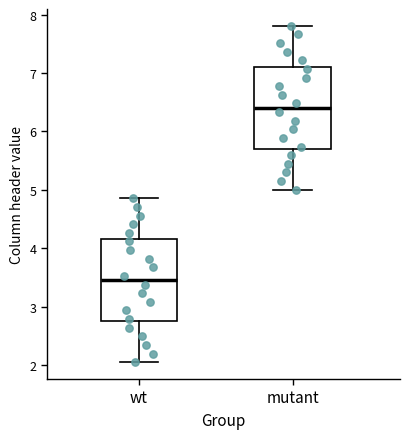

Reading left to right, transcribe this box plot: for each box, give where its median line is, the range the box spans, and where its two whiskers end, as read against the y-axis. The values are not printed on the chart, so give them approximately, as read against the axis.

wt: median 3.5, box 2.7 to 4.2, whiskers 2.0 to 4.9
mutant: median 6.4, box 5.7 to 7.1, whiskers 5.0 to 7.8